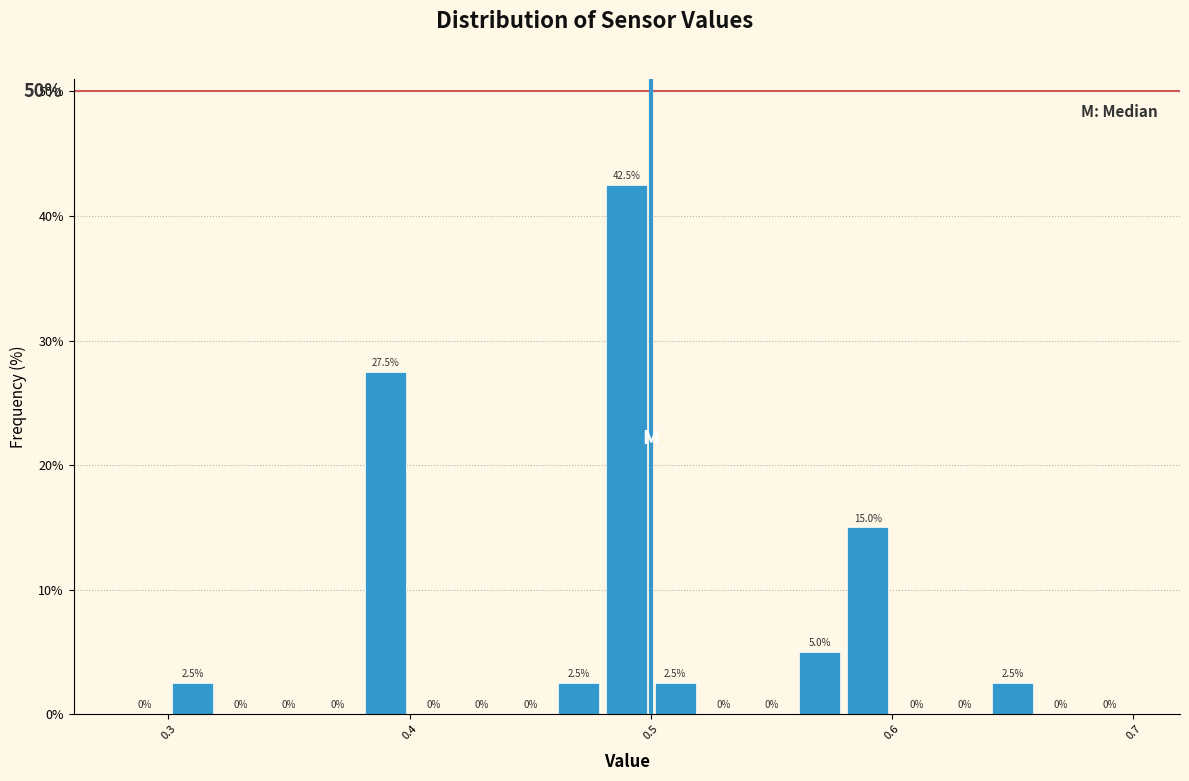

Around what value on the x-axis is the tallest bar? Give the approximate position of its centre, as read against the axis.

0.49